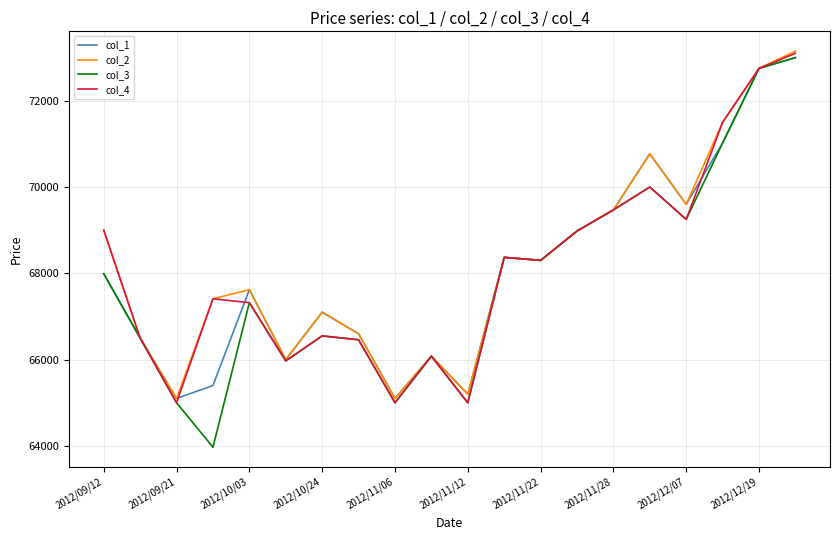

Which series has the largest range (max minus min)?

col_3